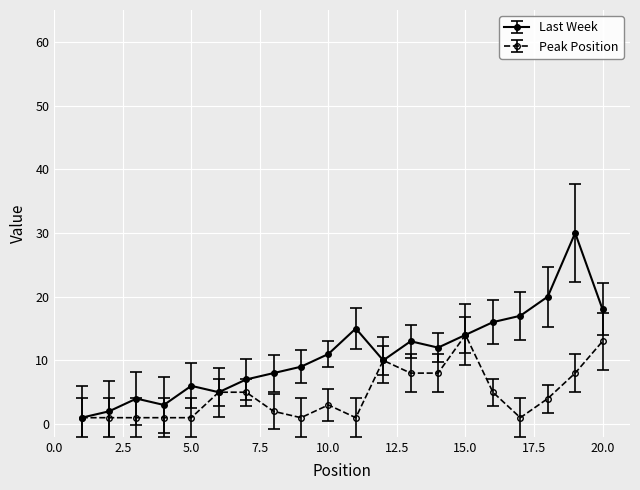

What is the maximum value for Last Week?

30